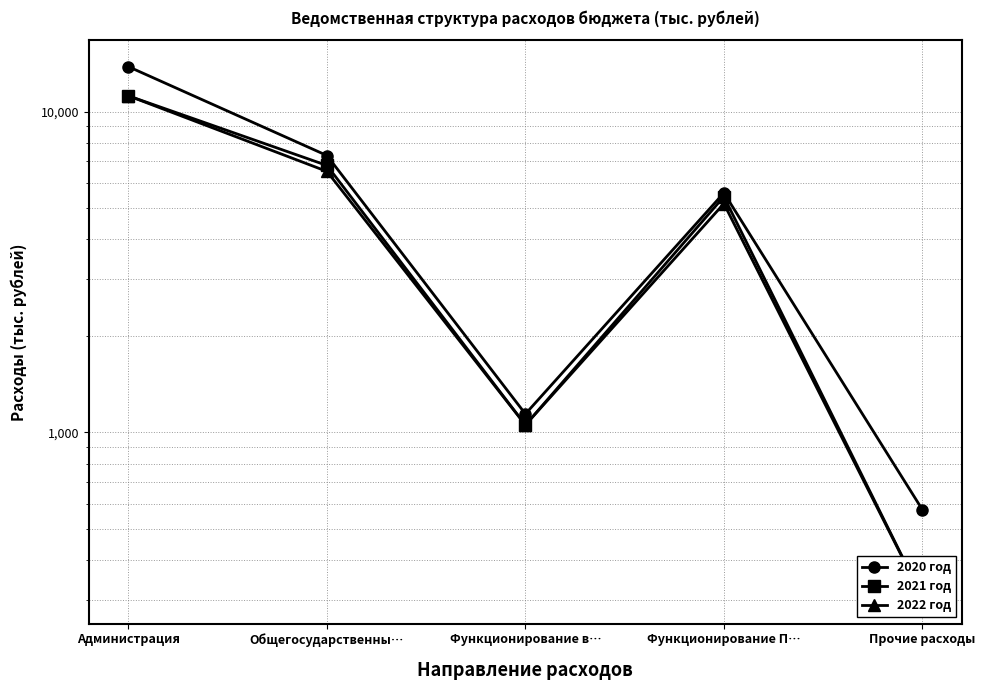

True or false: 2022 год has more than 0 points higher than both neighbors.

True